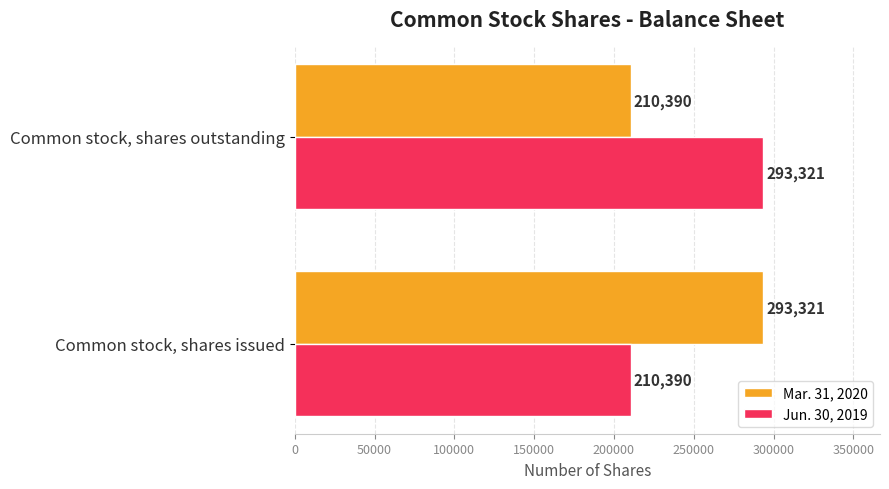

What is the sum of all Mar. 31, 2020 values?

503711